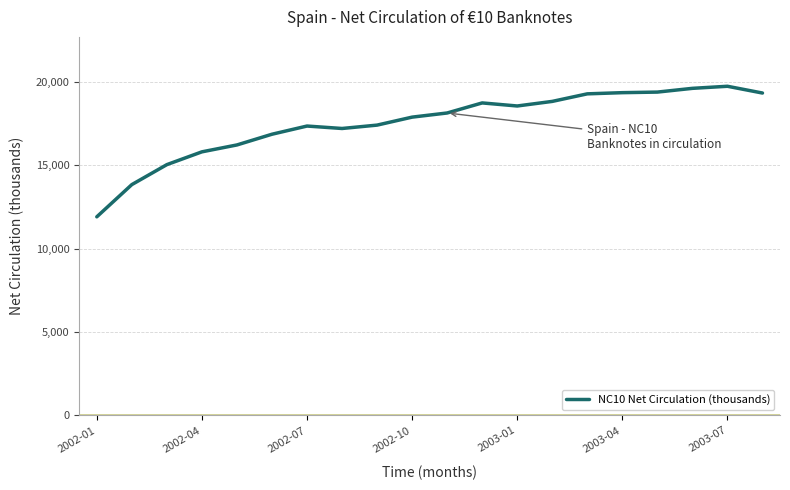

What is the minimum value shown in the chart?

11903.3